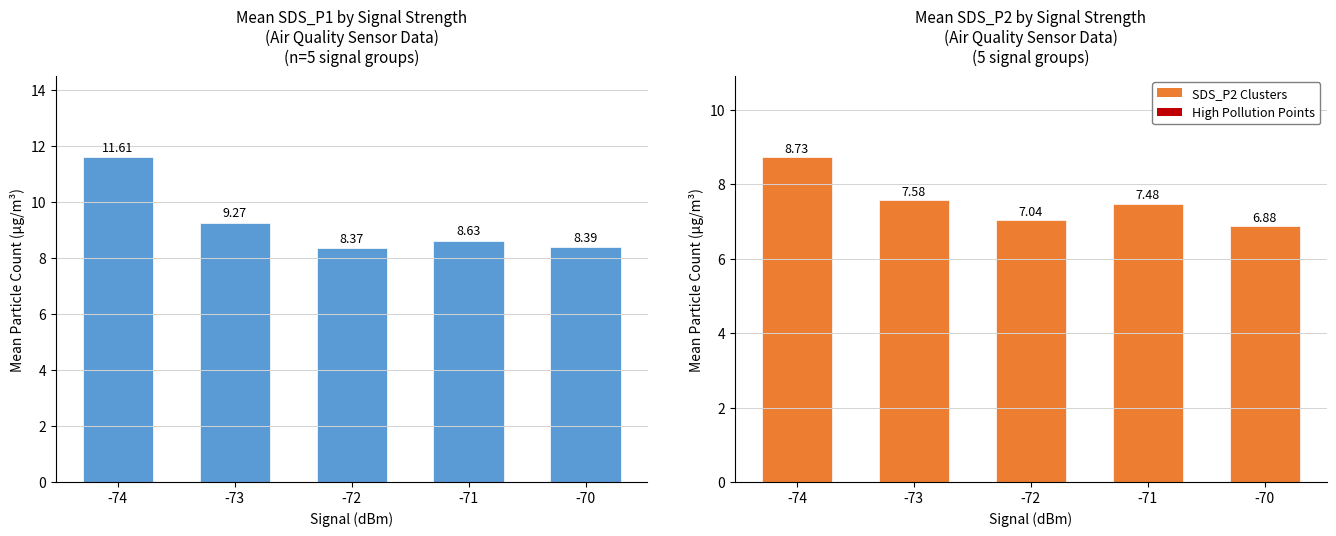

What is the sum of the SDS_P1 values at -74 and -73?

20.9